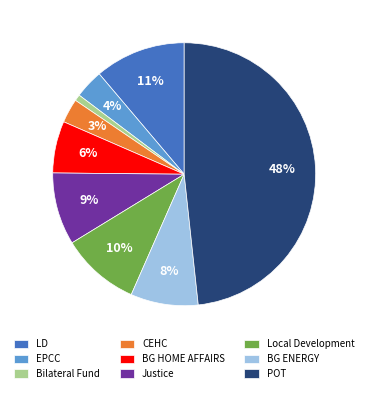

What is the smallest slice in the pie chart?

Bilateral Fund